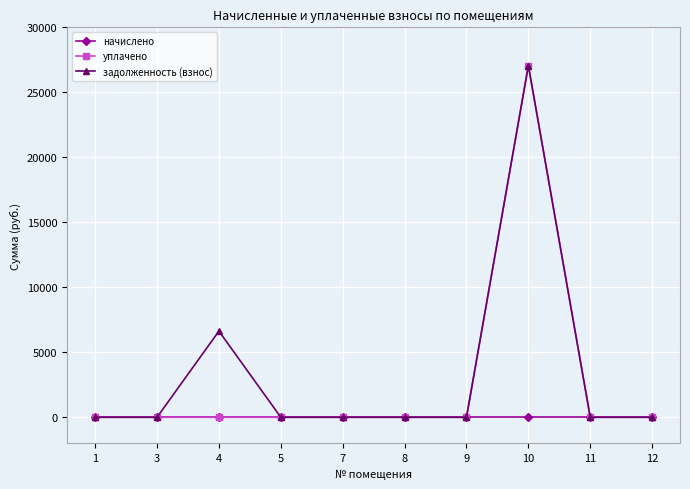

How many data points does each series have?

10